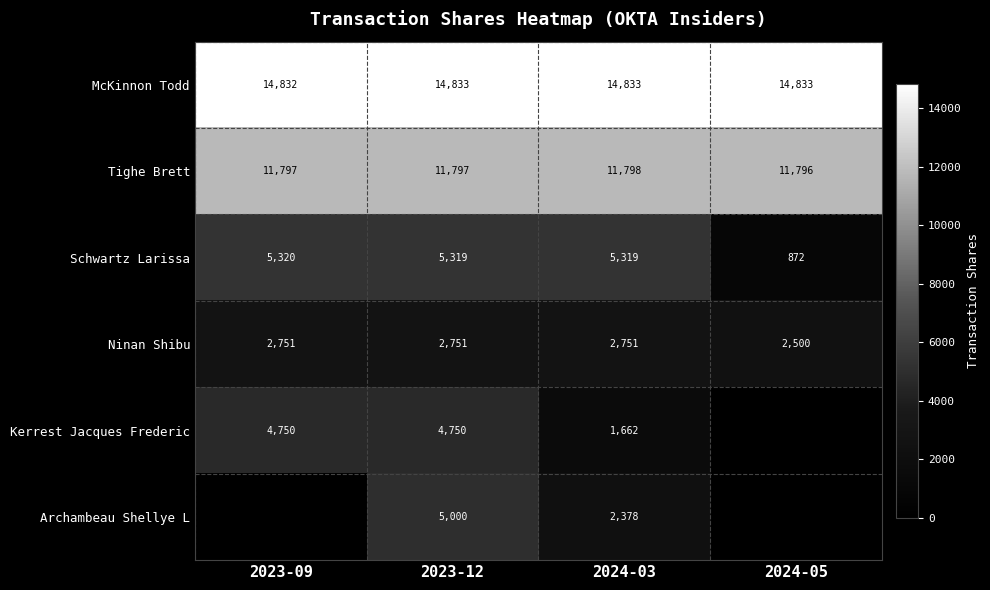

What is the difference between the highest and lowest values at 2023-12?

12082